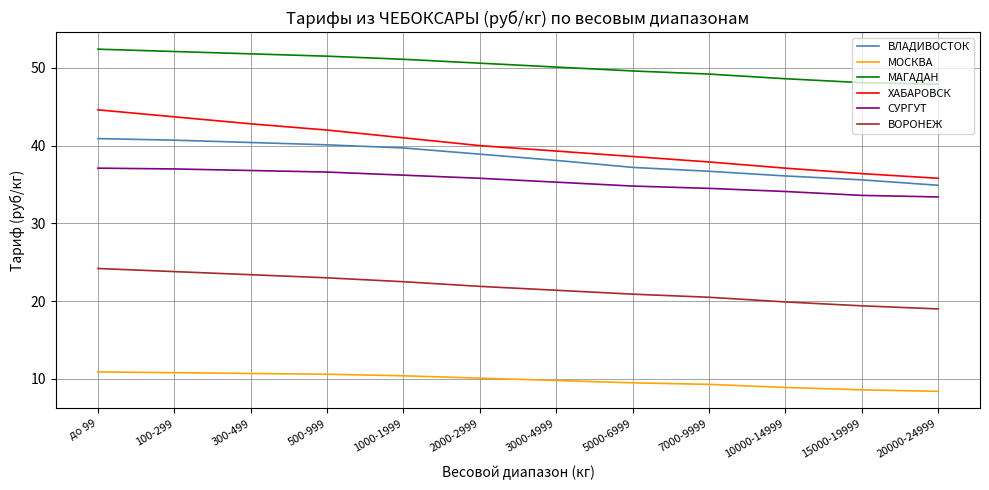

What is the spread (max minus min) of values at 1000-1999?

40.7